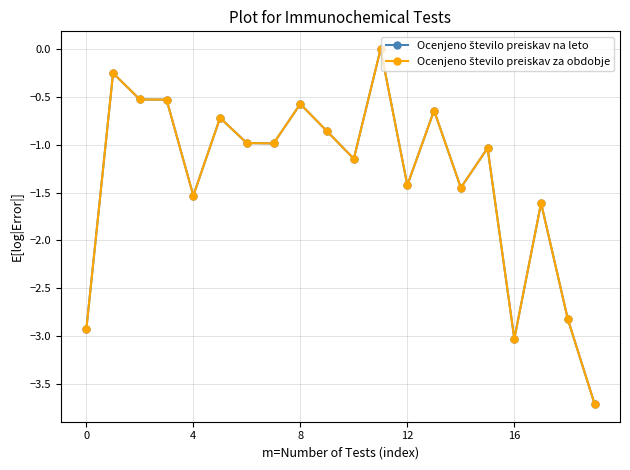

What is the label of the 3rd point from the right?

17